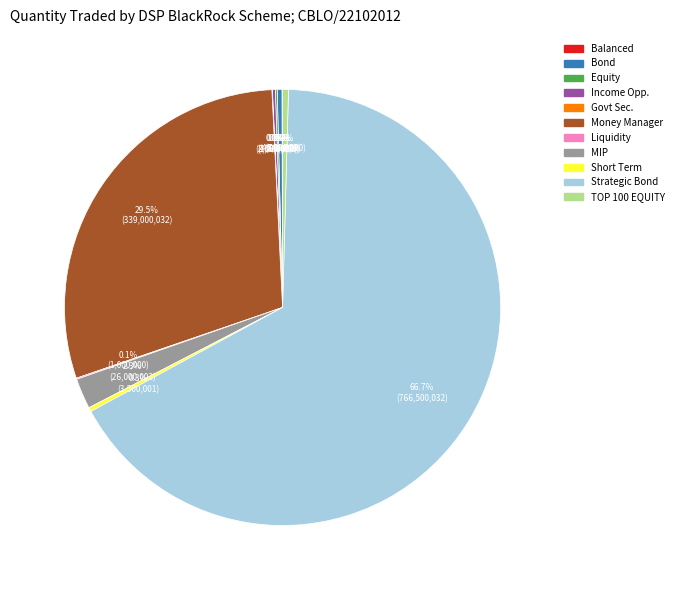

Is there any slice that represents more than half of the pie?

Yes